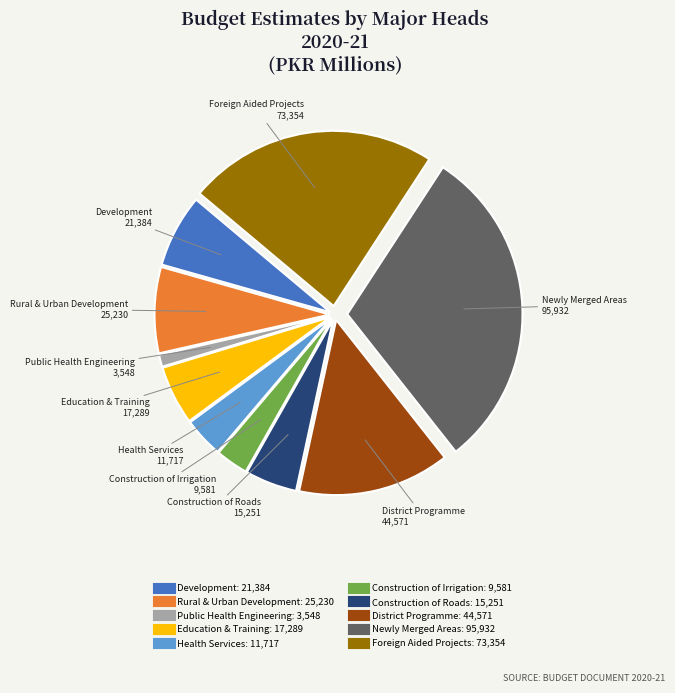

Which has a higher value, Newly Merged Areas or Foreign Aided Projects?

Newly Merged Areas